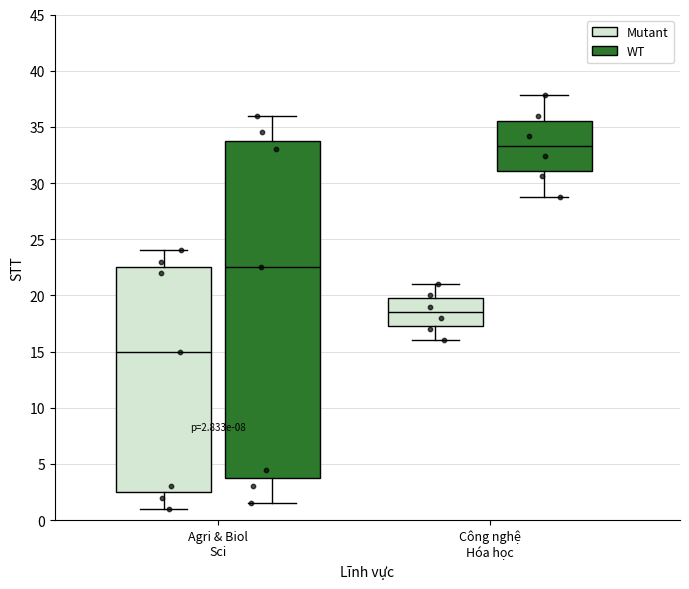

Which box has the lowest median line?

Agri & Biol Sci (Mutant)